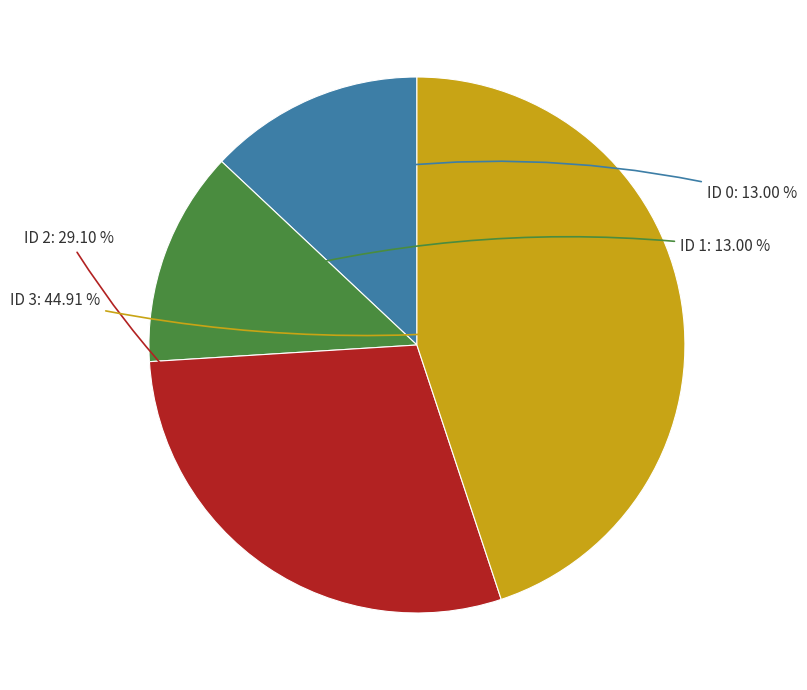

Does any single category account for the majority?

No